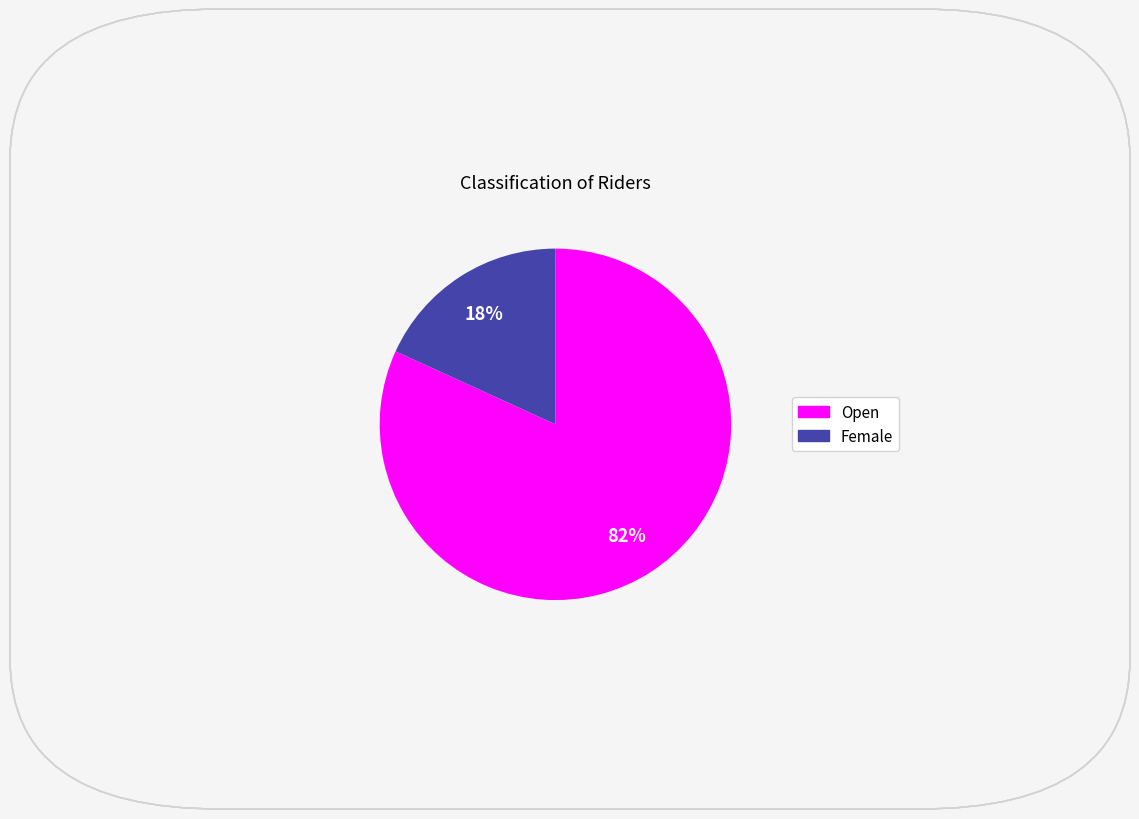

Count the number of slices in the pie.

2